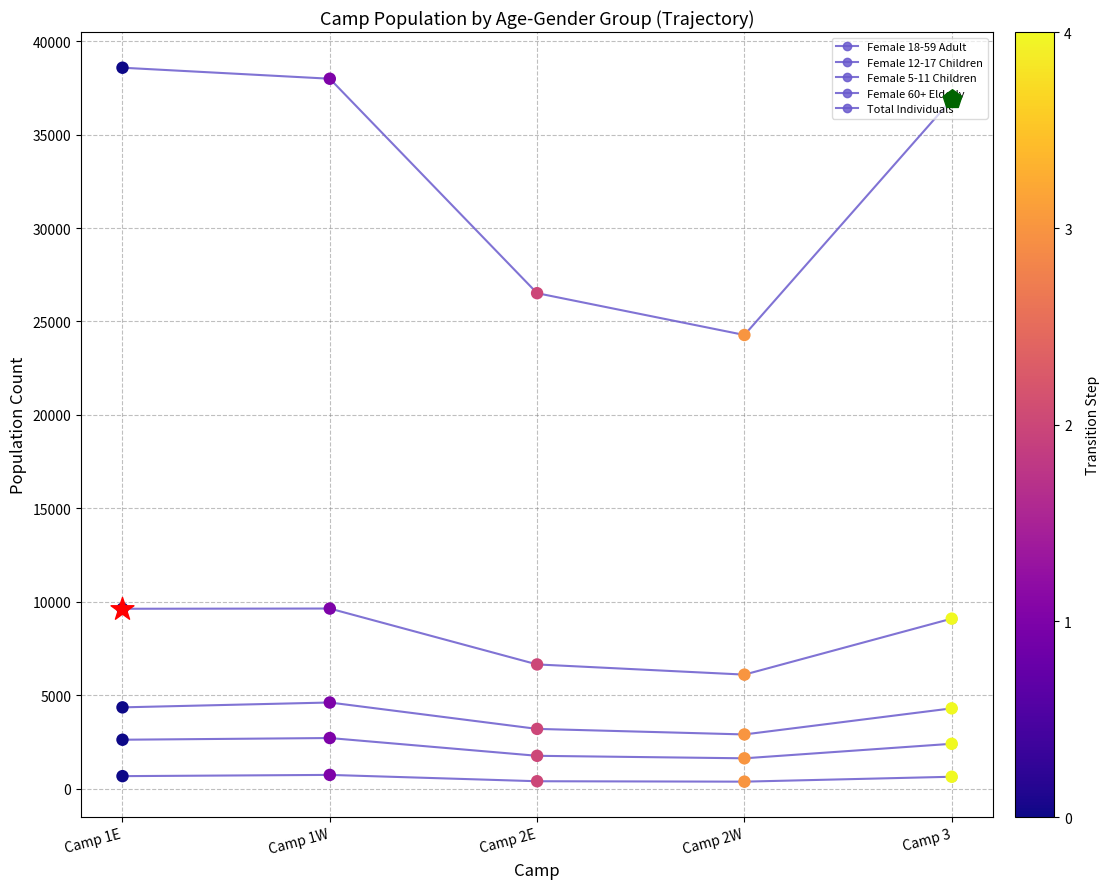

Is the value of Total Individuals at Camp 2W greater than the value of Female 12-17 Children at Camp 1W?

Yes